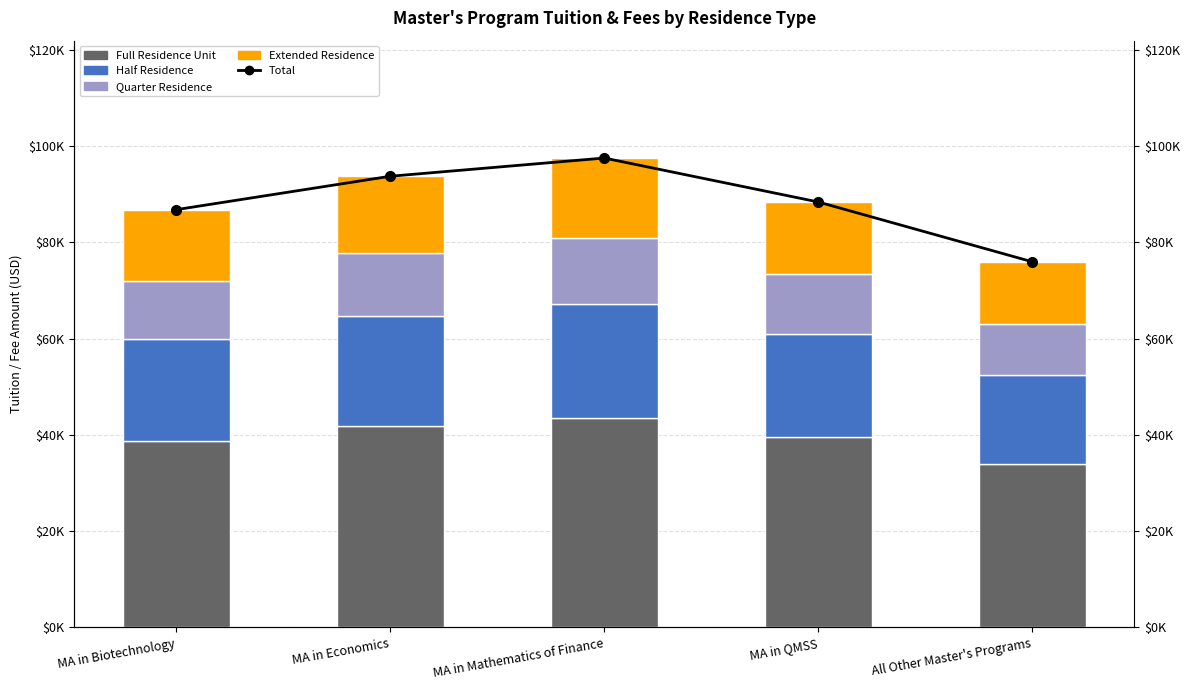

What are all the series names shown in the legend?

Full Residence Unit, Half Residence, Quarter Residence, Extended Residence, Total